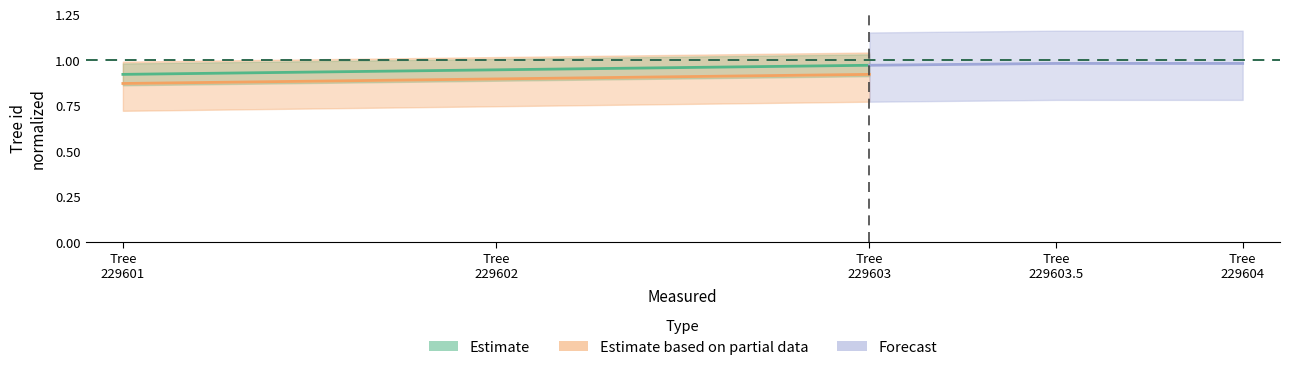

Reading left to right, transcribe all the data shown in this chart.

Estimate: 0.9	0.9	1.0
Estimate based on partial data: 0.9	0.9	0.9
Forecast: 1.0	1.0	1.0